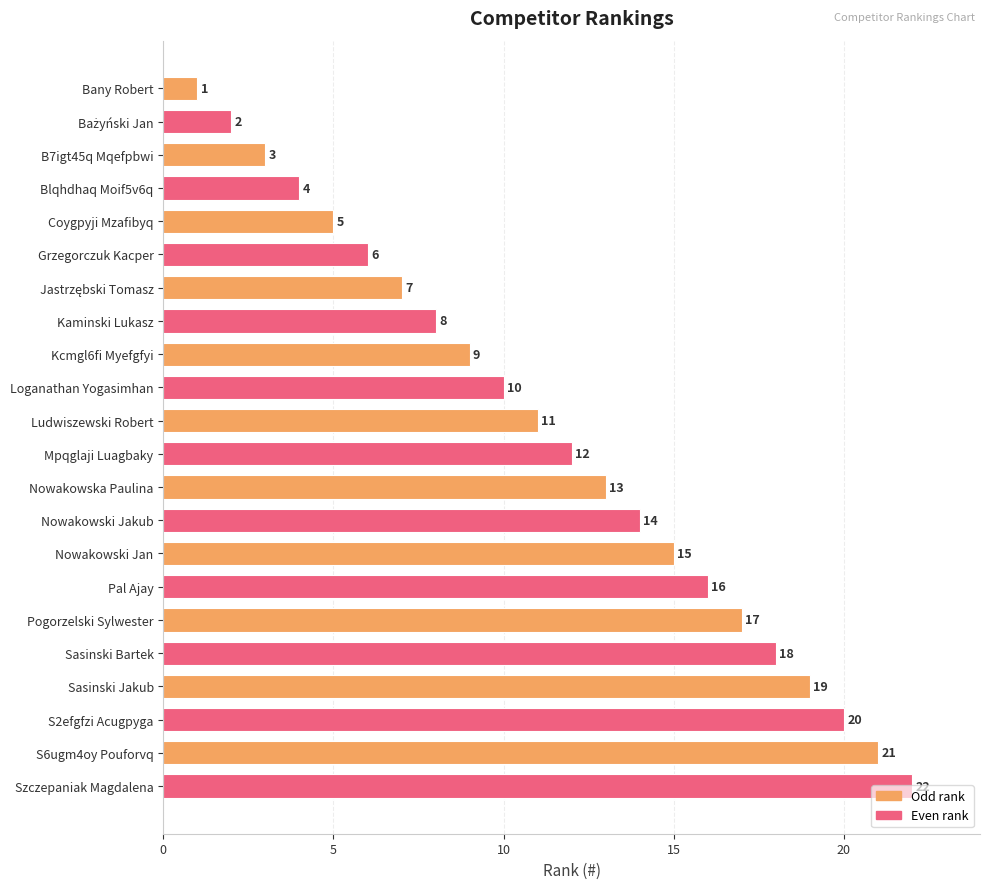

Are the bars grouped side by side (vs. stacked)?

No